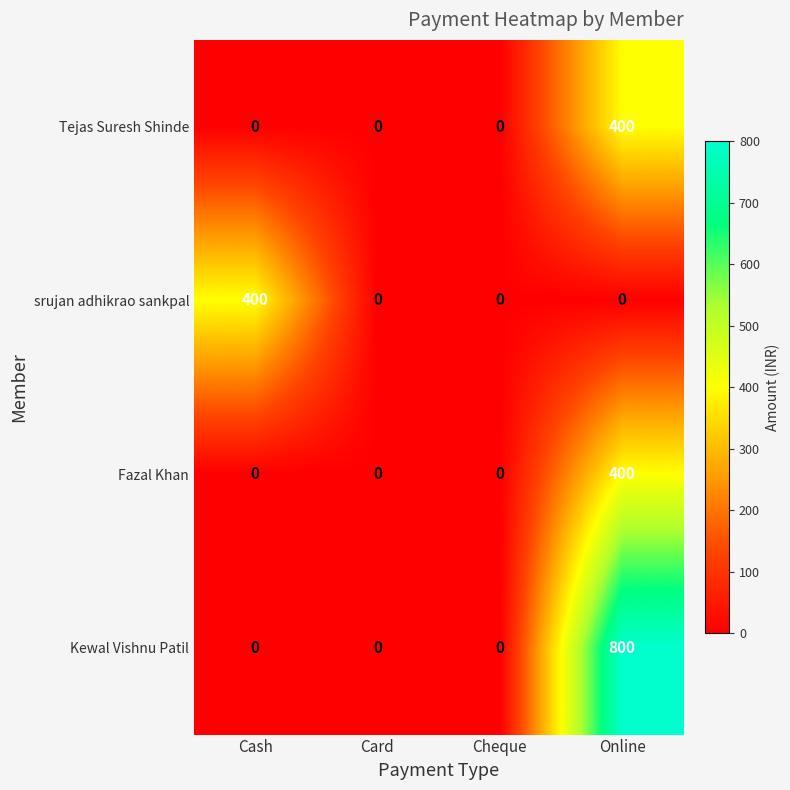

What is the sum of the Tejas Suresh Shinde values at Cheque and Online?

400